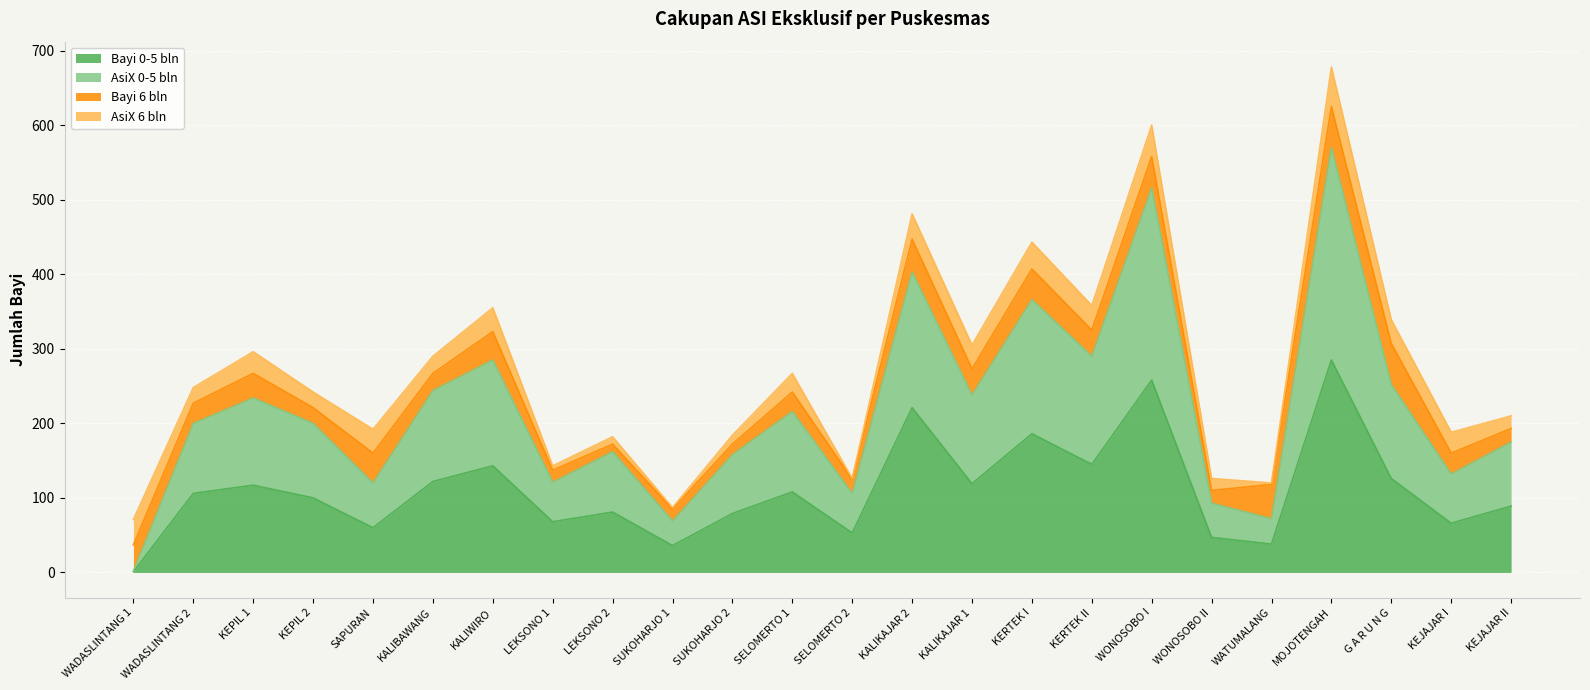

Does the chart display data point markers on the line(s)?

No